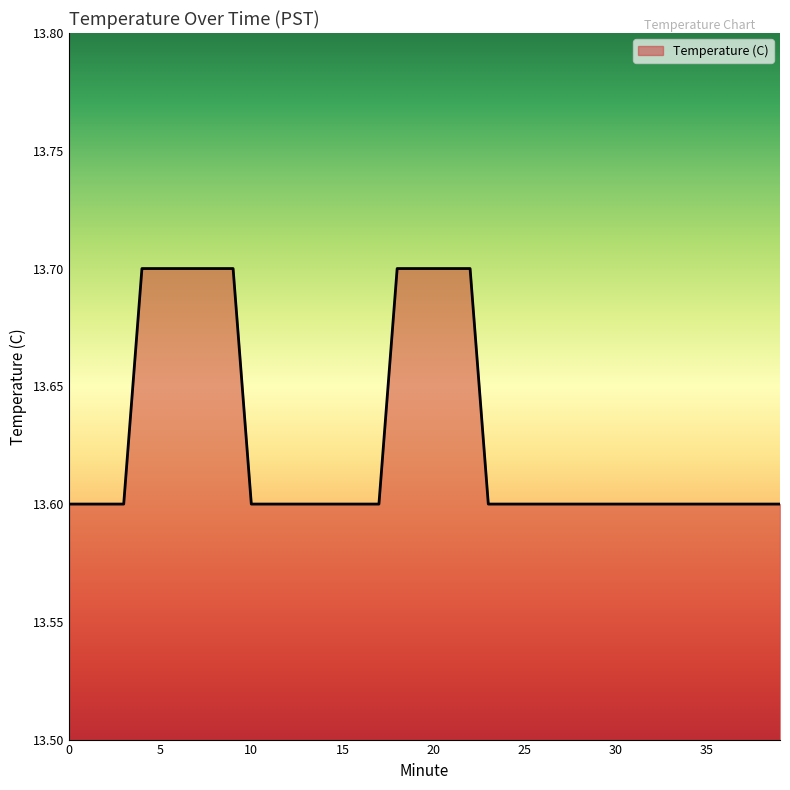

How many values are between 13 and 14?

40